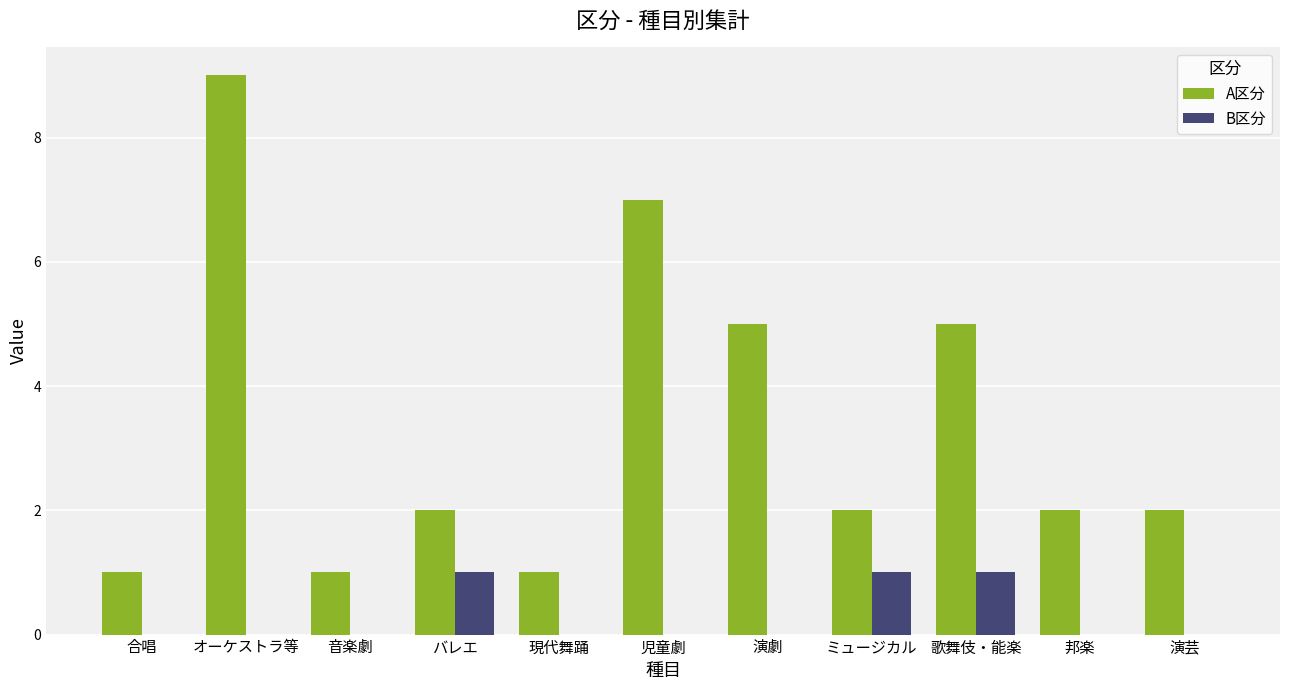

The value of B区分 at 歌舞伎・能楽 is 1. True or false?

True